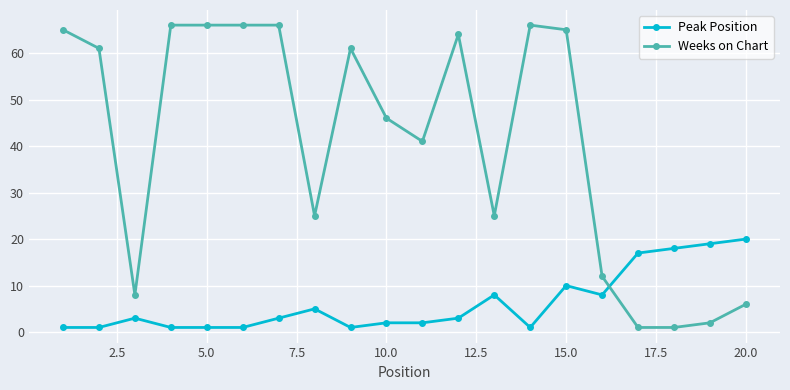

How many intersections are there between Peak Position and Weeks on Chart?

1